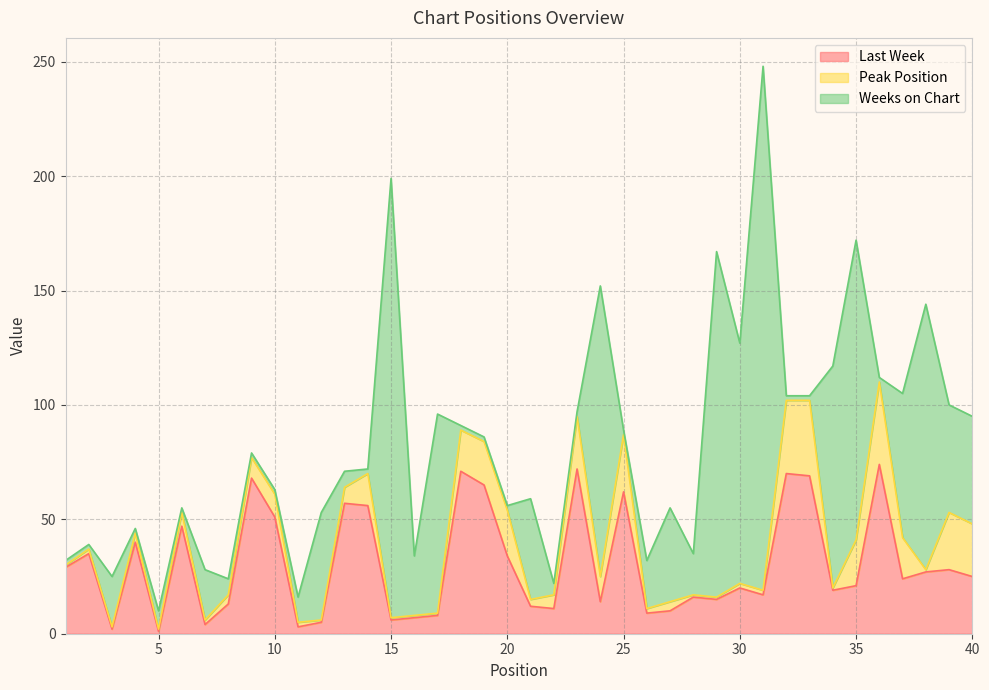

What is the difference between the maximum and minimum values in the Peak Position series?

35